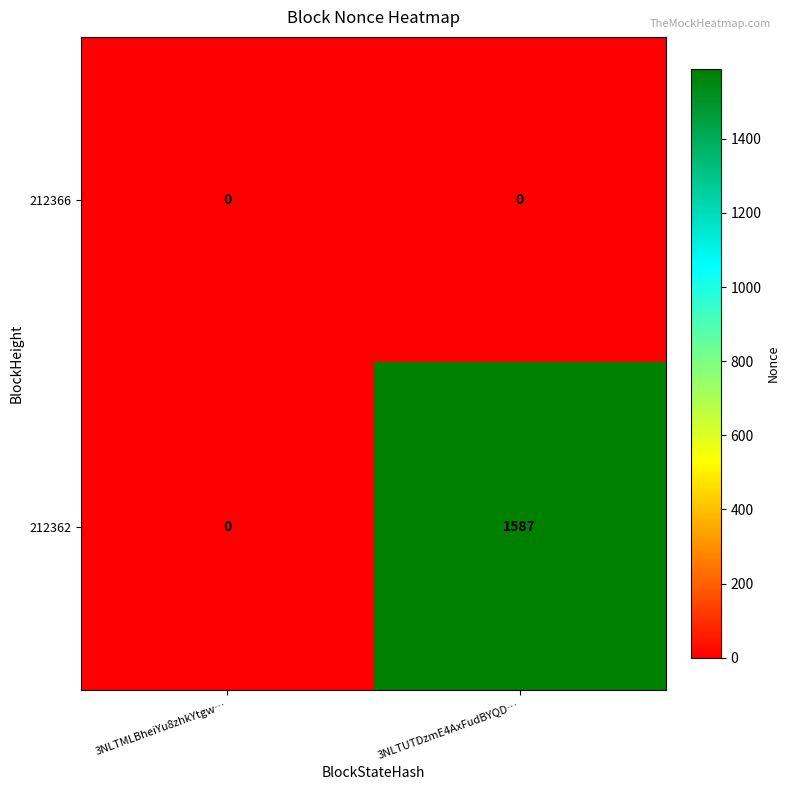

Which series has the largest range (max minus min)?

212362